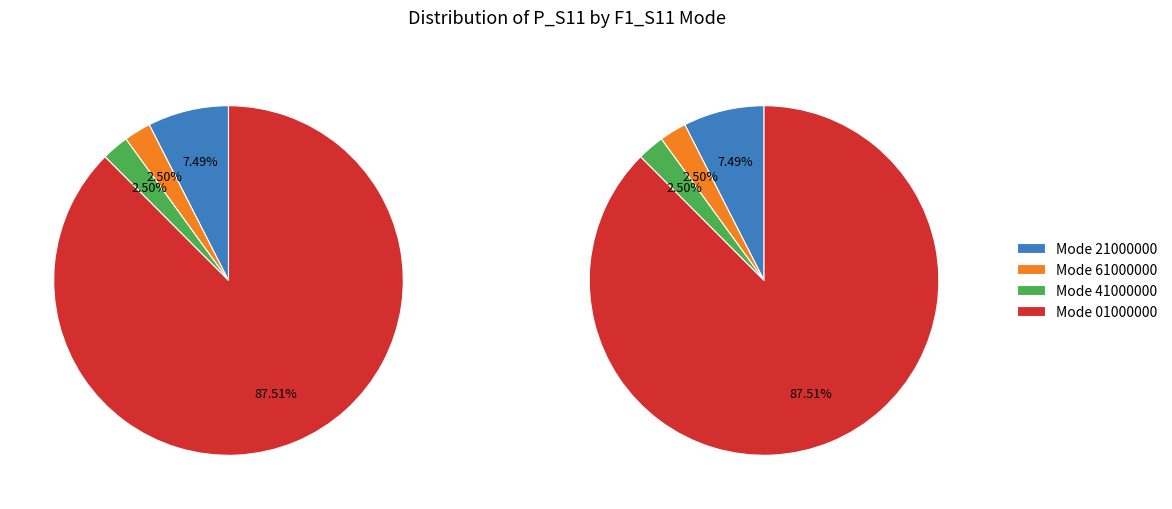

The 0 slice represents 1% of the pie. True or false?

False